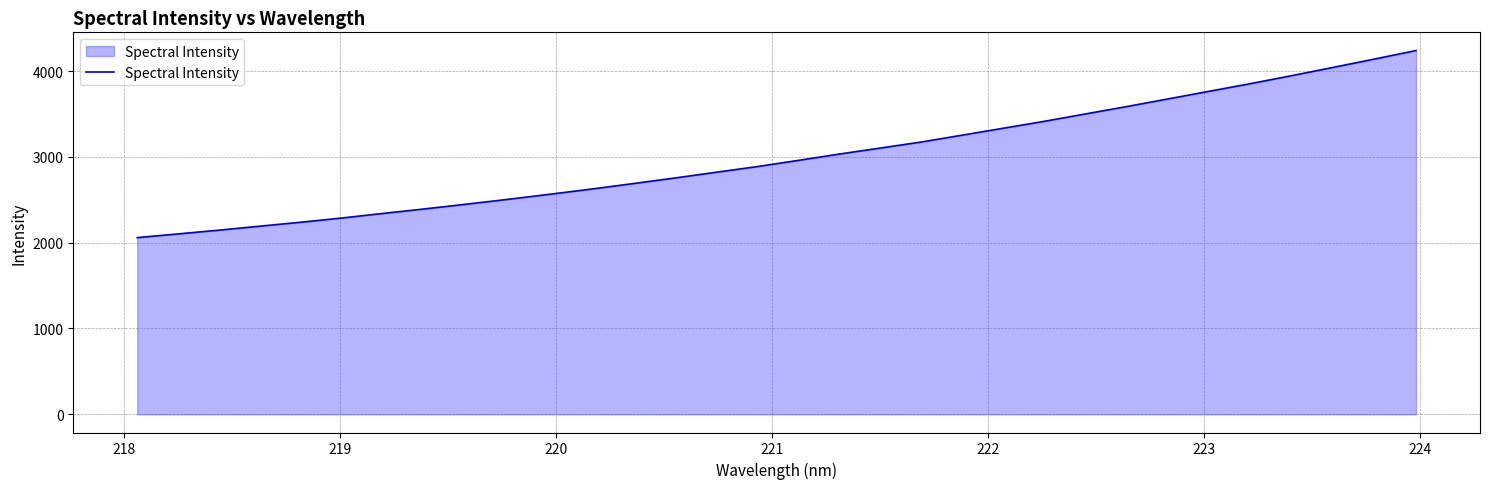

What is the minimum value shown in the chart?

2058.9